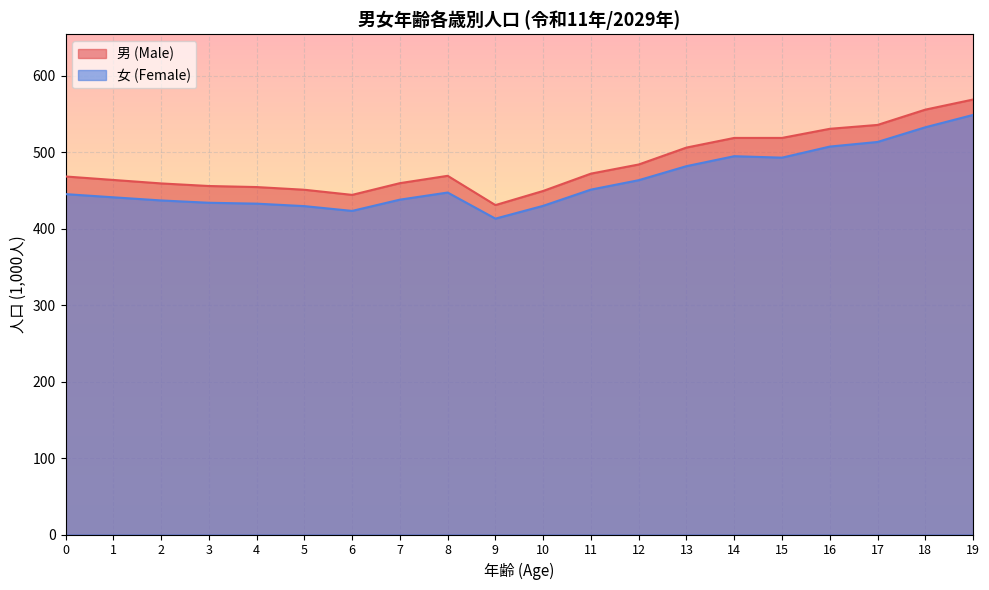

What is the difference between the highest and lowest values at 17?

22.3